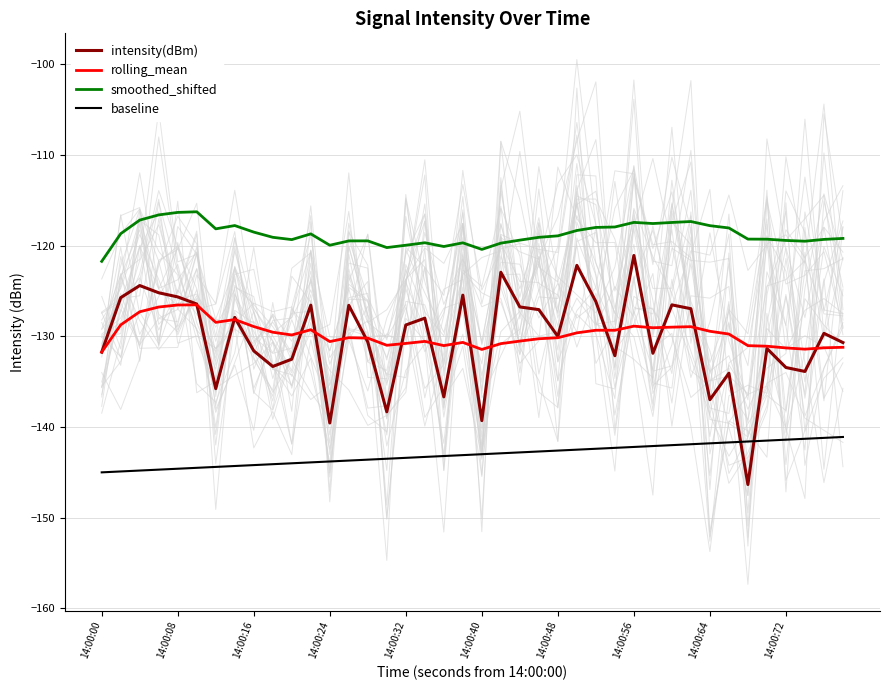

How many data points in smoothed_shifted are above -119?

19